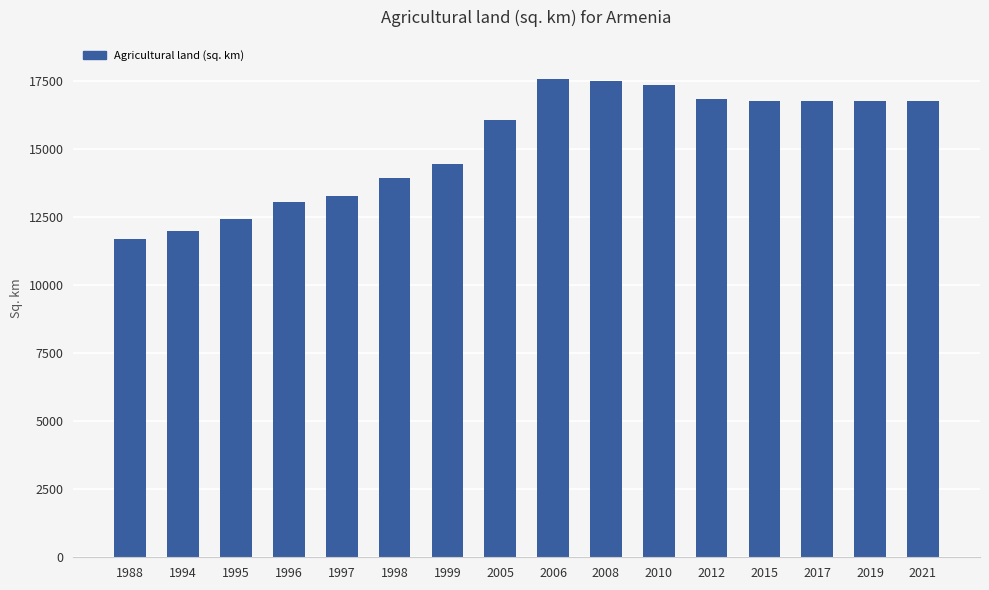

Count the number of data series in this chart.

1